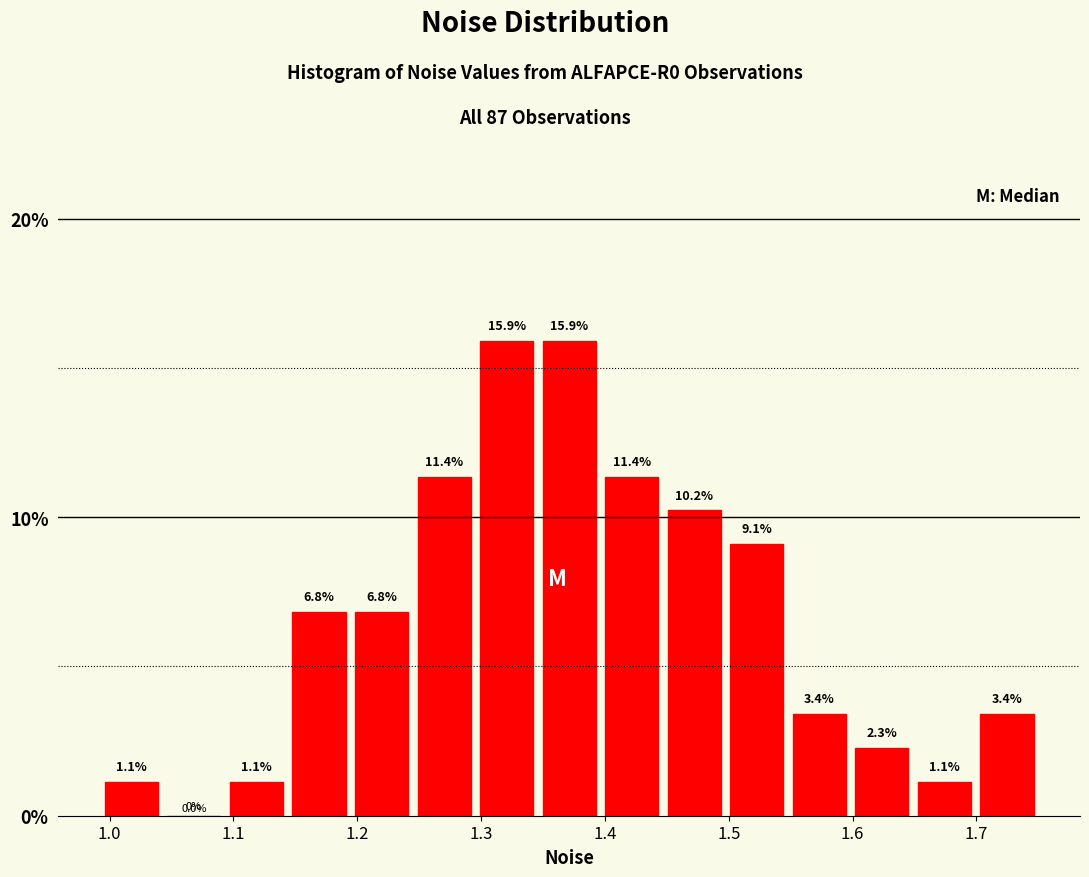

Reading left to right, list every bar in this chart as the range it spans on the x-axis followed by its height. The bar edges are not printed on the chart, so give them approximately, as read against the axis.

0.99 to 1.04: 1.1
1.04 to 1.09: 0.0
1.09 to 1.14: 1.1
1.14 to 1.19: 6.8
1.19 to 1.24: 6.8
1.24 to 1.30: 11.4
1.30 to 1.35: 15.9
1.35 to 1.40: 15.9
1.40 to 1.45: 11.4
1.45 to 1.50: 10.2
1.50 to 1.55: 9.1
1.55 to 1.60: 3.4
1.60 to 1.65: 2.3
1.65 to 1.70: 1.1
1.70 to 1.75: 3.4